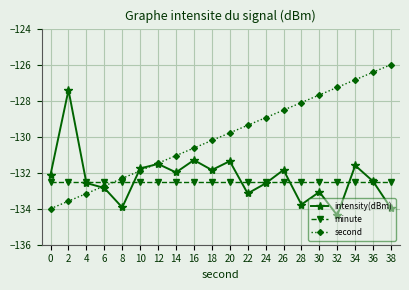

What is the spread (max minus min) of values at 16?

1.9